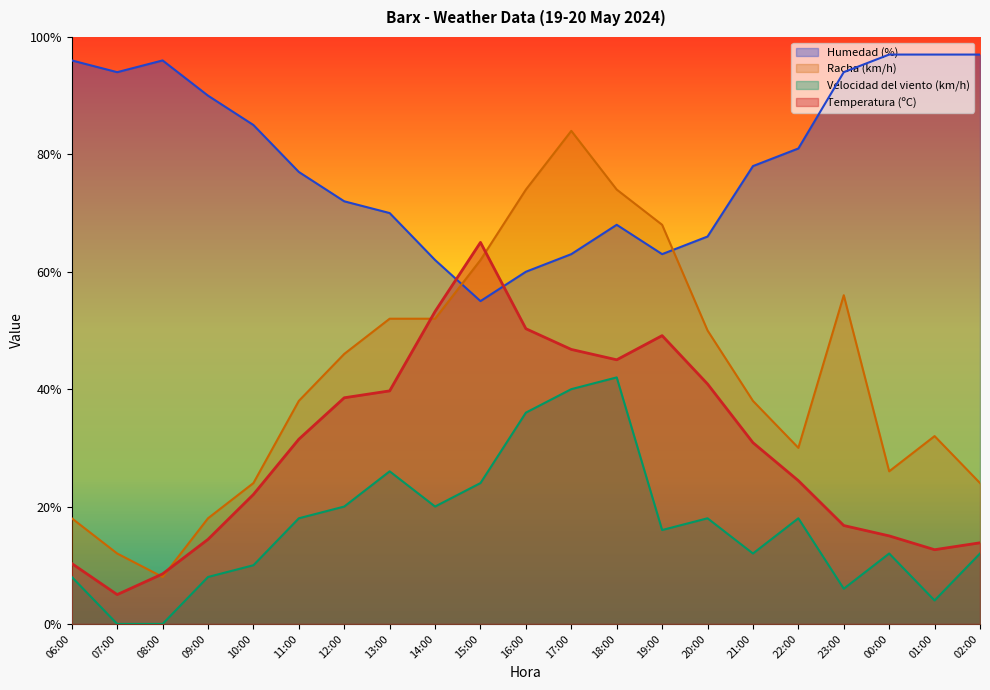

Which series has the largest range (max minus min)?

Racha (km/h)